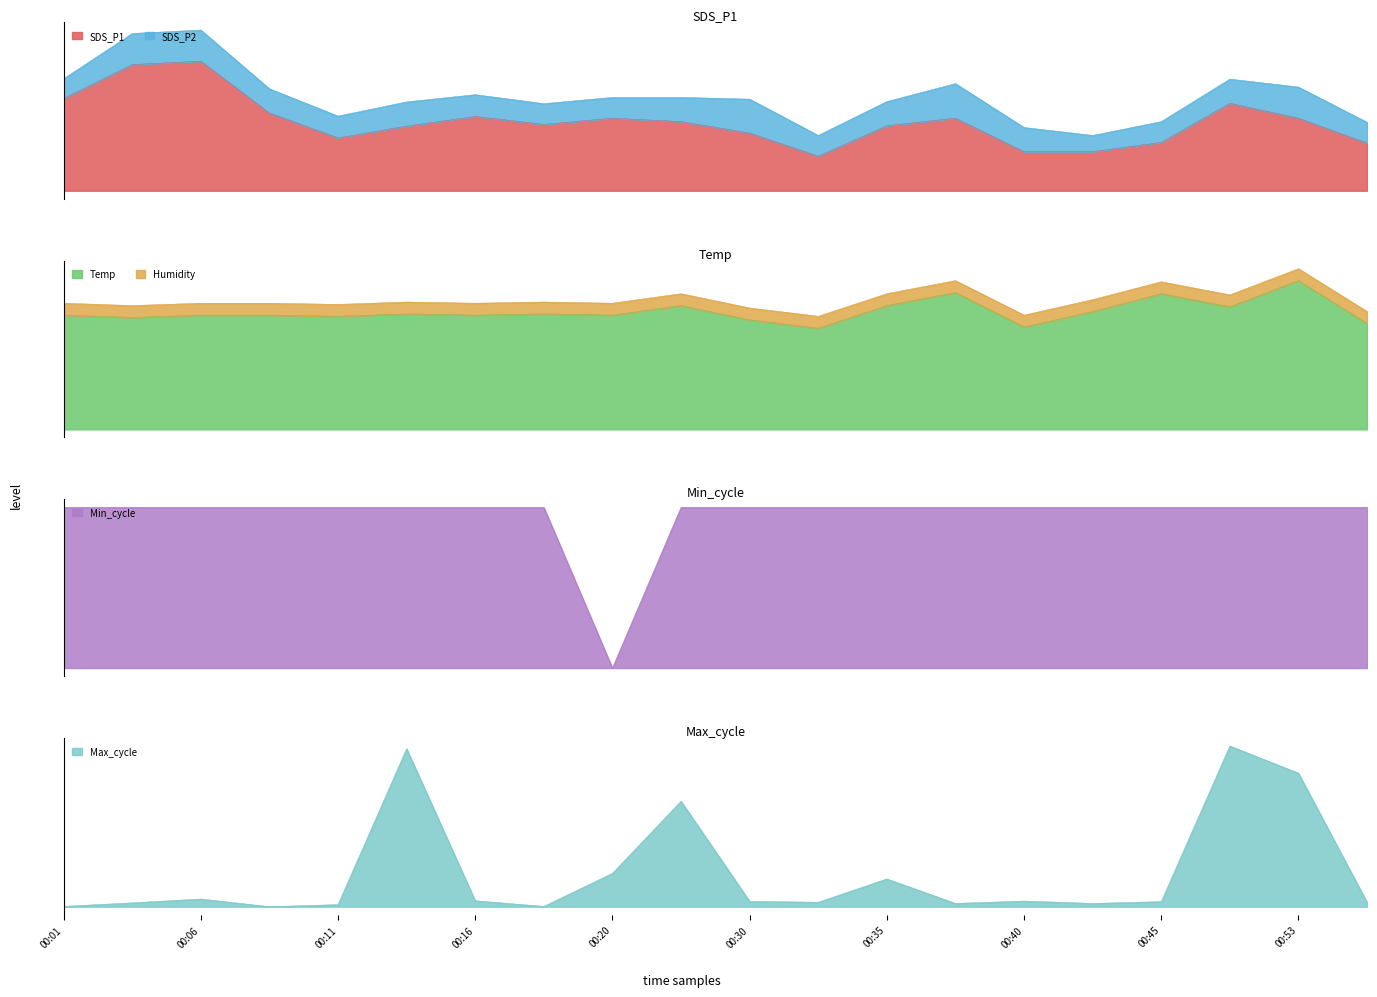

List the labels in order of SDS_P1 value, largest first.

00:06, 00:03, 00:01, 00:48, 00:08, 00:16, 00:20, 00:37, 00:53, 00:27, 00:18, 00:35, 00:13, 00:30, 00:11, 00:45, 00:56, 00:40, 00:43, 00:32